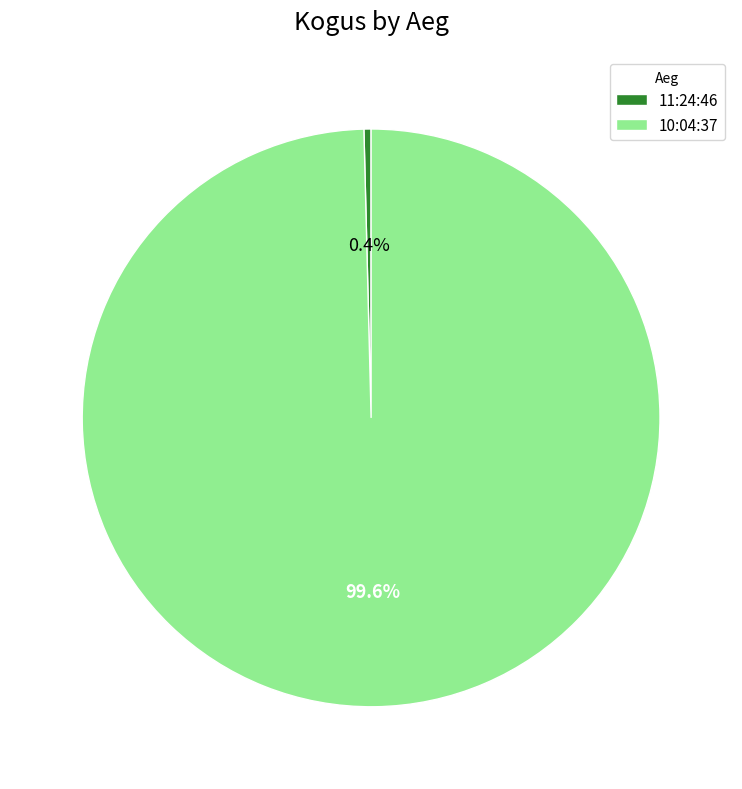

Combined, what portion of the pie is 10:04:37 and 11:24:46?

100.0%